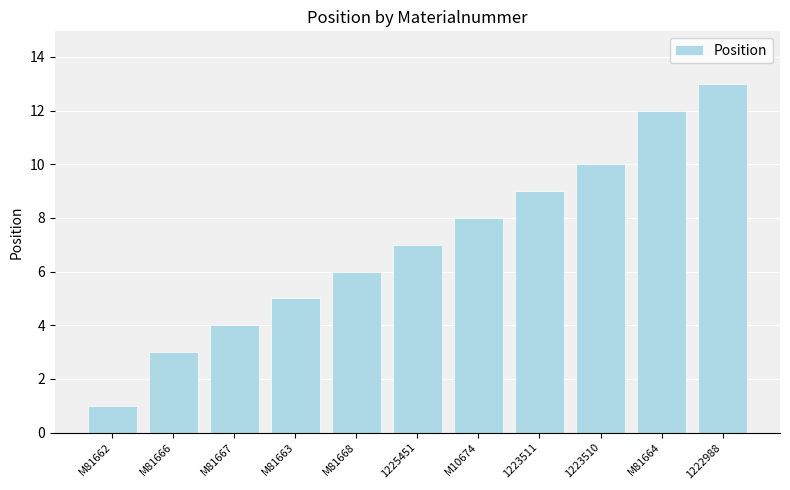

What is the change in value from M81662 to 1225451?

+6